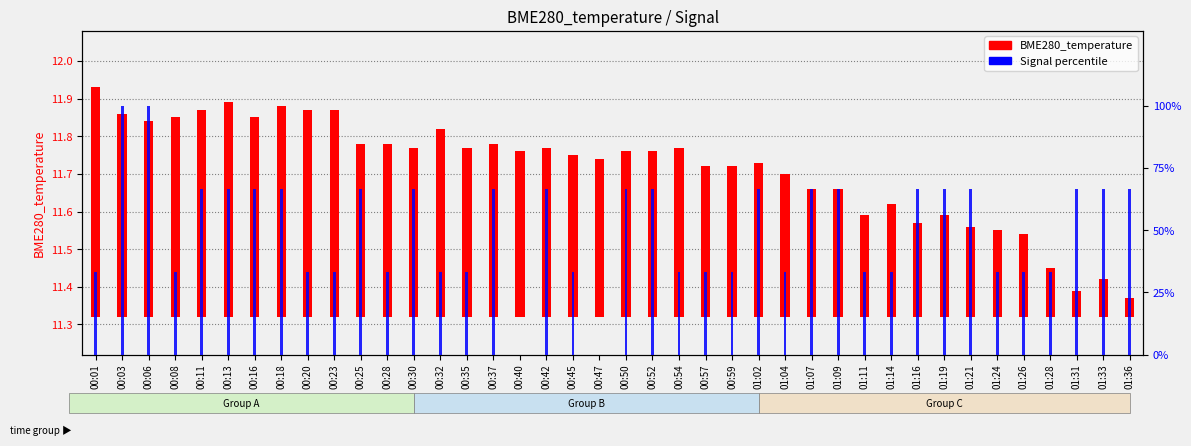

What is the label of the 37th bar from the left?

01:28